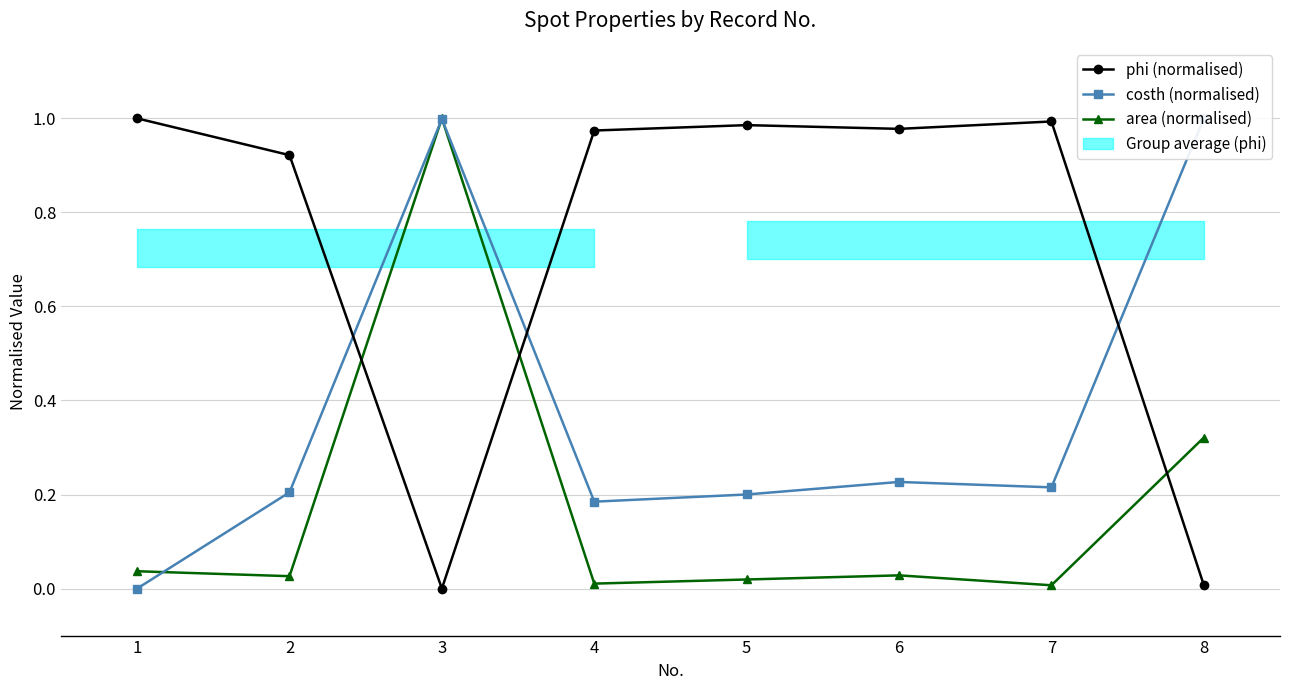

Reading left to right, extract all data points from this chart.

phi (normalised): 1.0	0.9	0.0	1.0	1.0	1.0	1.0	0.0
costh (normalised): 0.0	0.2	1.0	0.2	0.2	0.2	0.2	1.0
area (normalised): 0.0	0.0	1.0	0.0	0.0	0.0	0.0	0.3